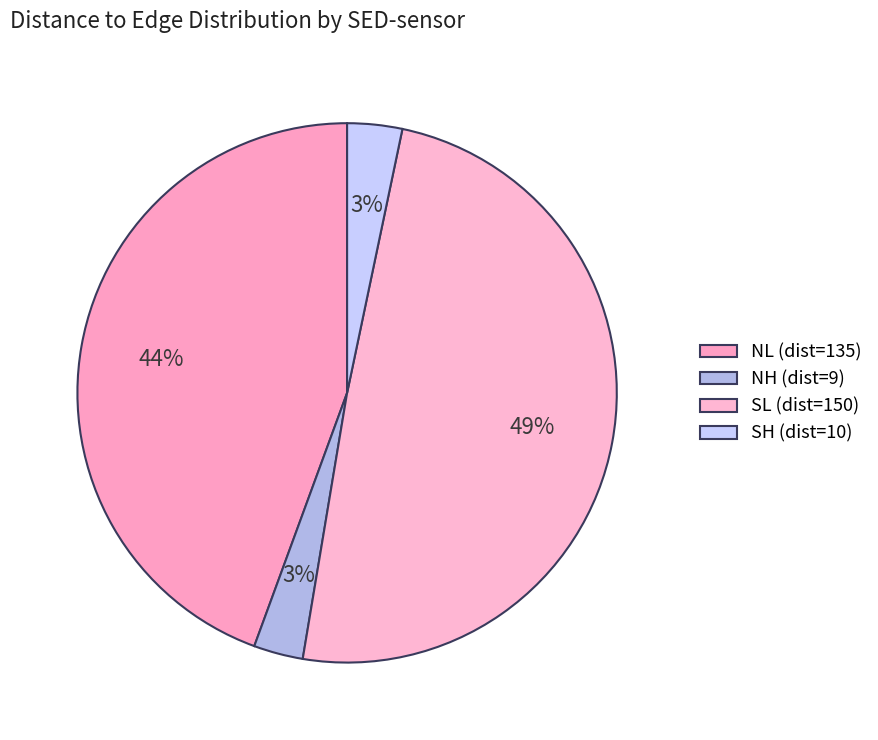

How many slices are in this pie chart?

4